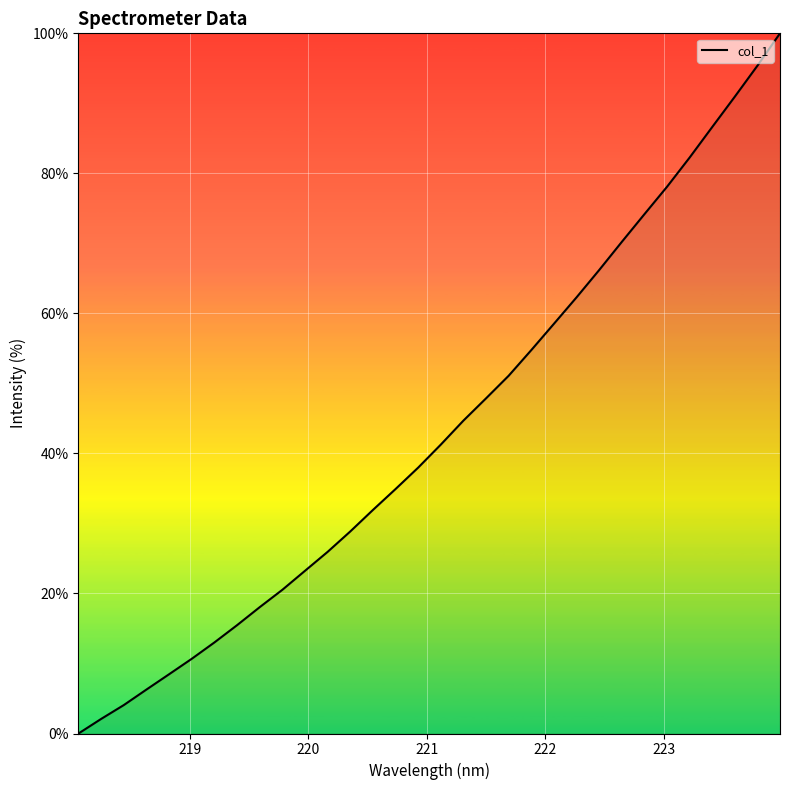

What is the greatest value displayed?

100.0